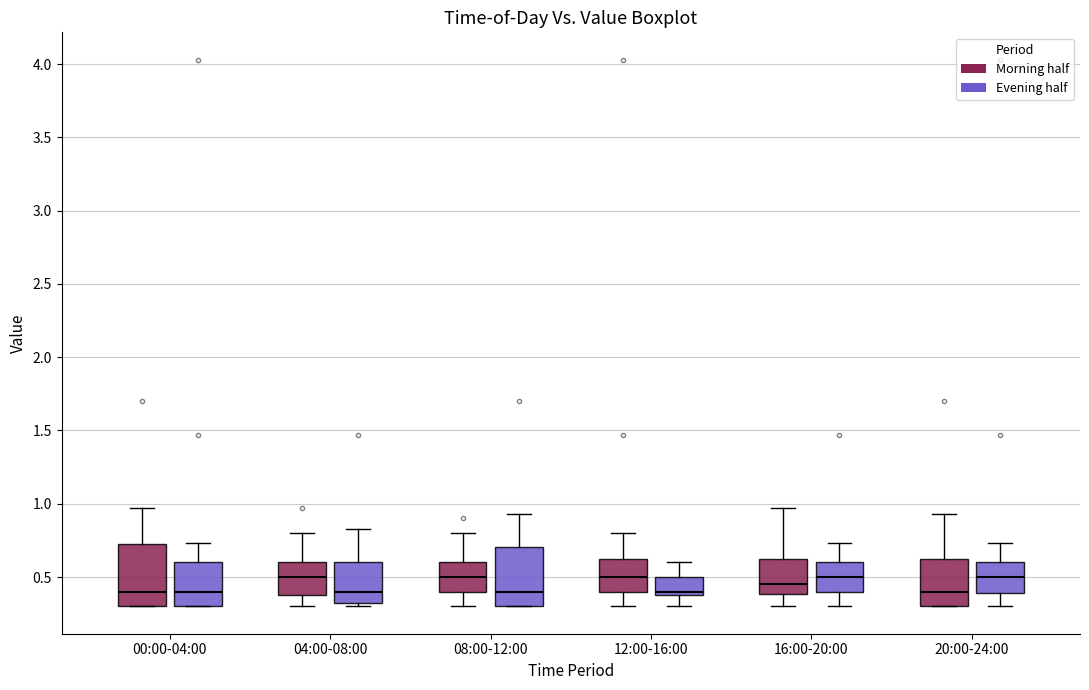

Reading left to right, transcribe this box plot: for each box, give where its median line is, the range the box spans, and where its two whiskers end, as read against the y-axis. The values are not printed on the chart, so give them approximately, as read against the axis.

00:00-04:00 (Morning half): median 0.40, box 0.30 to 0.75, whiskers 0.30 to 0.95
00:00-04:00 (Evening half): median 0.40, box 0.30 to 0.60, whiskers 0.30 to 0.75
04:00-08:00 (Morning half): median 0.50, box 0.40 to 0.60, whiskers 0.30 to 0.80
04:00-08:00 (Evening half): median 0.40, box 0.30 to 0.60, whiskers 0.30 (just below the box's lower edge) to 0.85
08:00-12:00 (Morning half): median 0.50, box 0.40 to 0.60, whiskers 0.30 to 0.80
08:00-12:00 (Evening half): median 0.40, box 0.30 to 0.70, whiskers 0.30 to 0.95
12:00-16:00 (Morning half): median 0.50, box 0.40 to 0.65, whiskers 0.30 to 0.80
12:00-16:00 (Evening half): median 0.40 (just above the box's lower edge), box 0.40 to 0.50, whiskers 0.30 to 0.60
16:00-20:00 (Morning half): median 0.45, box 0.40 to 0.65, whiskers 0.30 to 0.95
16:00-20:00 (Evening half): median 0.50, box 0.40 to 0.60, whiskers 0.30 to 0.75
20:00-24:00 (Morning half): median 0.40, box 0.30 to 0.65, whiskers 0.30 to 0.95
20:00-24:00 (Evening half): median 0.50, box 0.40 to 0.60, whiskers 0.30 to 0.75